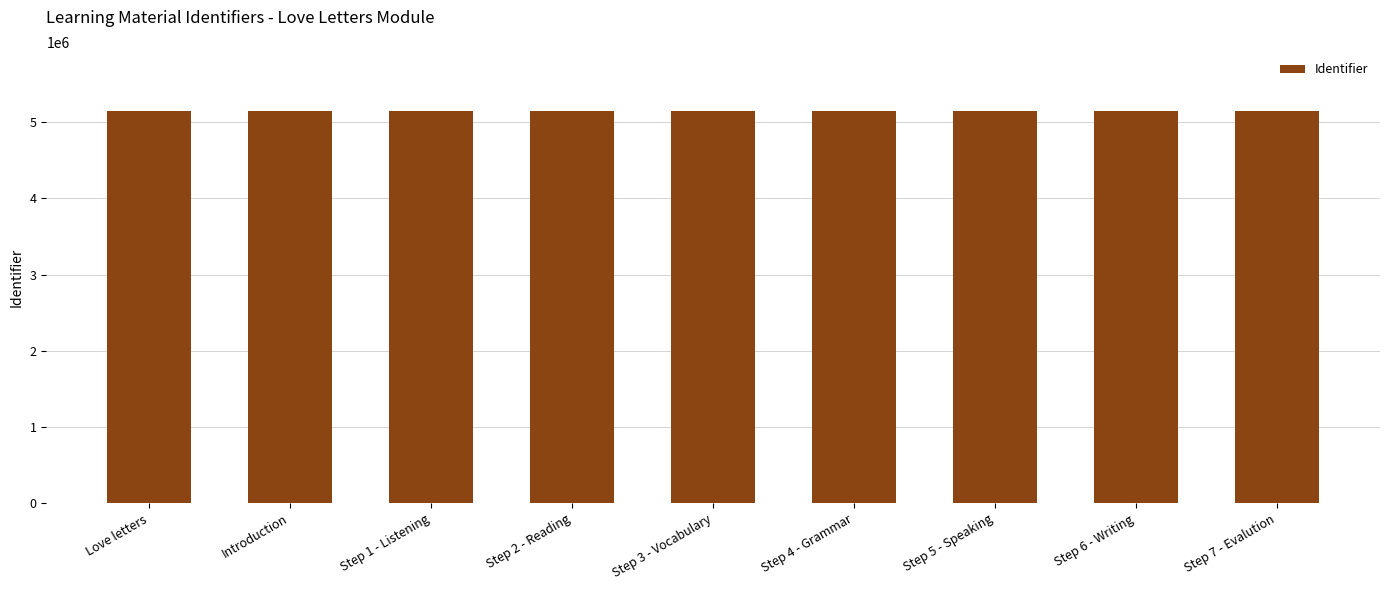

What is the minimum value shown in the chart?

5147268